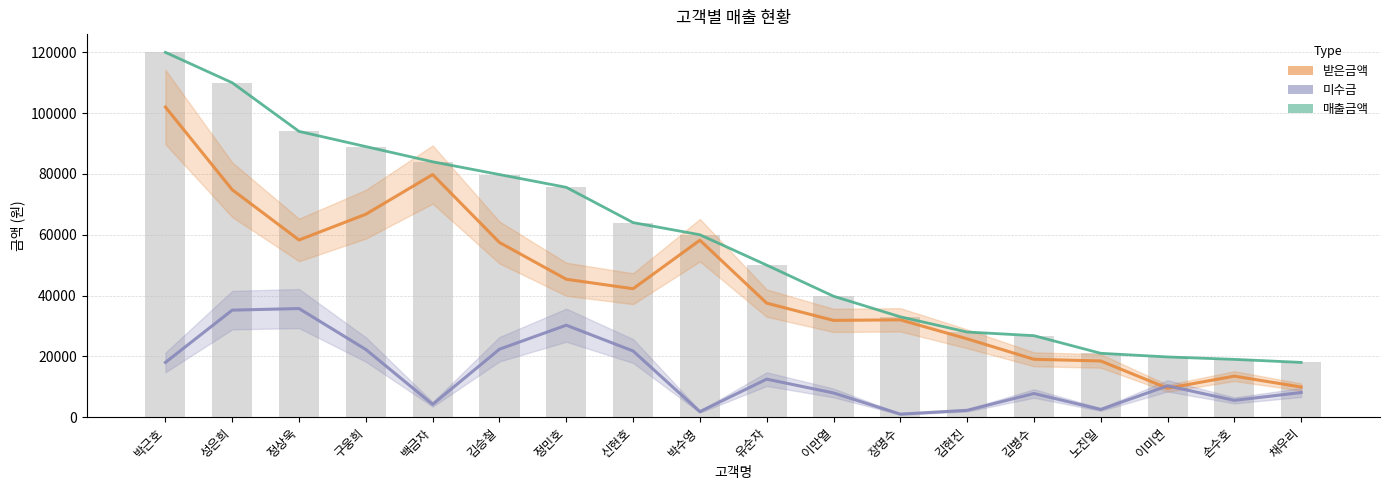

Count the number of categories in the chart.

18